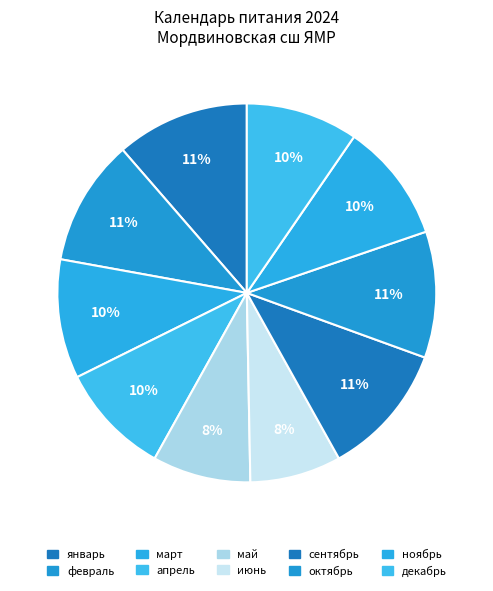

Is there any slice that represents more than half of the pie?

No